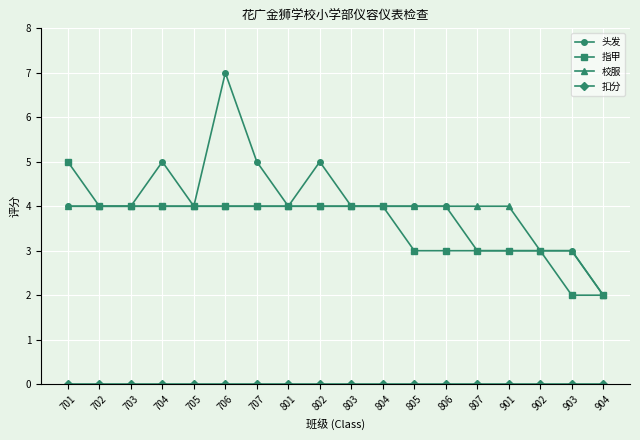

Is it true that 指甲 equals 1 at 807?

False